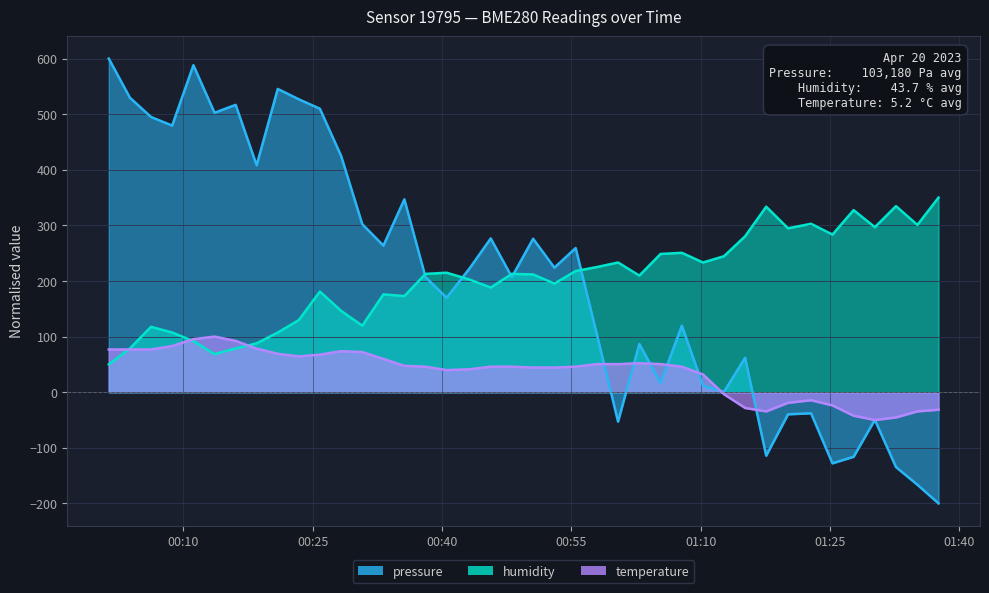

What are all the series names shown in the legend?

pressure, humidity, temperature